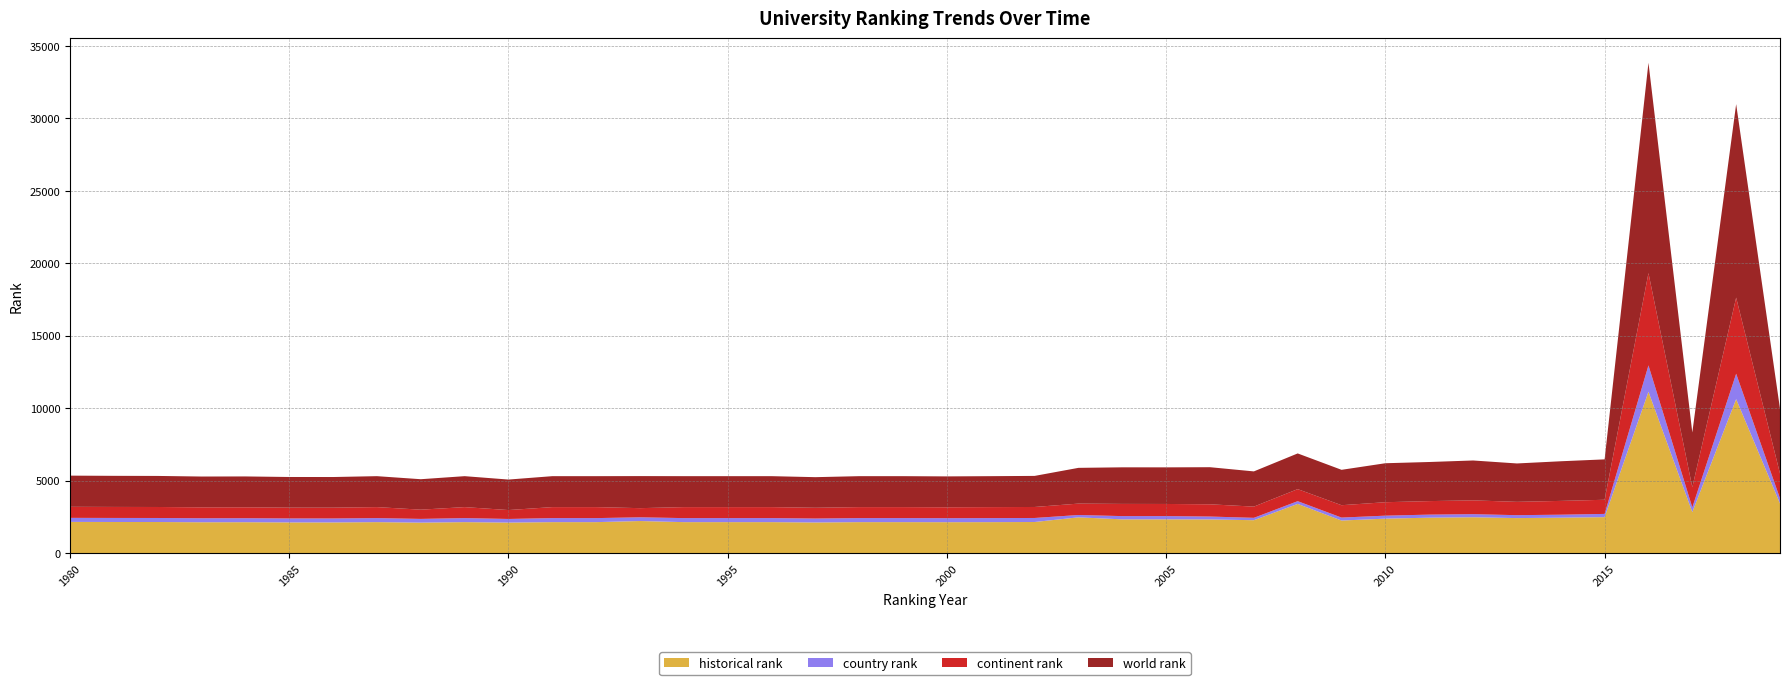

Reading right to left, list all the values displayed in this chart.

world rank: 4474.0	13354.0	3779.0	14519.0	2788.0	2736.0	2650.0	2753.0	2699.0	2691.0	2443.0	2464.0	2431.0	2561.0	2527.0	2525.0	2468.0	2145.0	2136.0	2132.0	2136.0	2136.0	2112.0	2136.0	2136.0	2136.0	2213.0	2136.0	2136.0	2105.0	2136.0	2102.0	2136.0	2115.0	2116.0	2131.0	2127.0	2144.0	2146.0	2152.0
continent rank: 1711.0	5253.0	1390.0	6369.0	976.0	952.0	920.0	952.0	933.0	928.0	854.0	831.0	774.0	844.0	837.0	842.0	787.0	759.0	759.0	753.0	759.0	759.0	744.0	759.0	759.0	759.0	632.0	759.0	759.0	615.0	759.0	638.0	759.0	746.0	746.0	753.0	754.0	759.0	761.0	763.0
country rank: 354.0	1754.0	327.0	1820.0	223.0	206.0	201.0	213.0	211.0	206.0	204.0	189.0	164.0	199.0	224.0	225.0	160.0	278.0	278.0	276.0	278.0	278.0	272.0	278.0	278.0	278.0	256.0	278.0	278.0	250.0	278.0	257.0	278.0	274.0	274.0	275.0	276.0	278.0	279.0	279.0
historical rank: 3423.0	10626.7	2829.3	11136.3	2480.7	2443.7	2415.3	2473.7	2443.7	2376.7	2246.3	3394.5	2269.0	2323.5	2329.0	2327.0	2468.0	2145.0	2136.0	2132.0	2136.0	2136.0	2112.0	2136.0	2136.0	2136.0	2213.0	2136.0	2136.0	2105.0	2136.0	2102.0	2136.0	2115.0	2116.0	2131.0	2127.0	2144.0	2146.0	2152.0